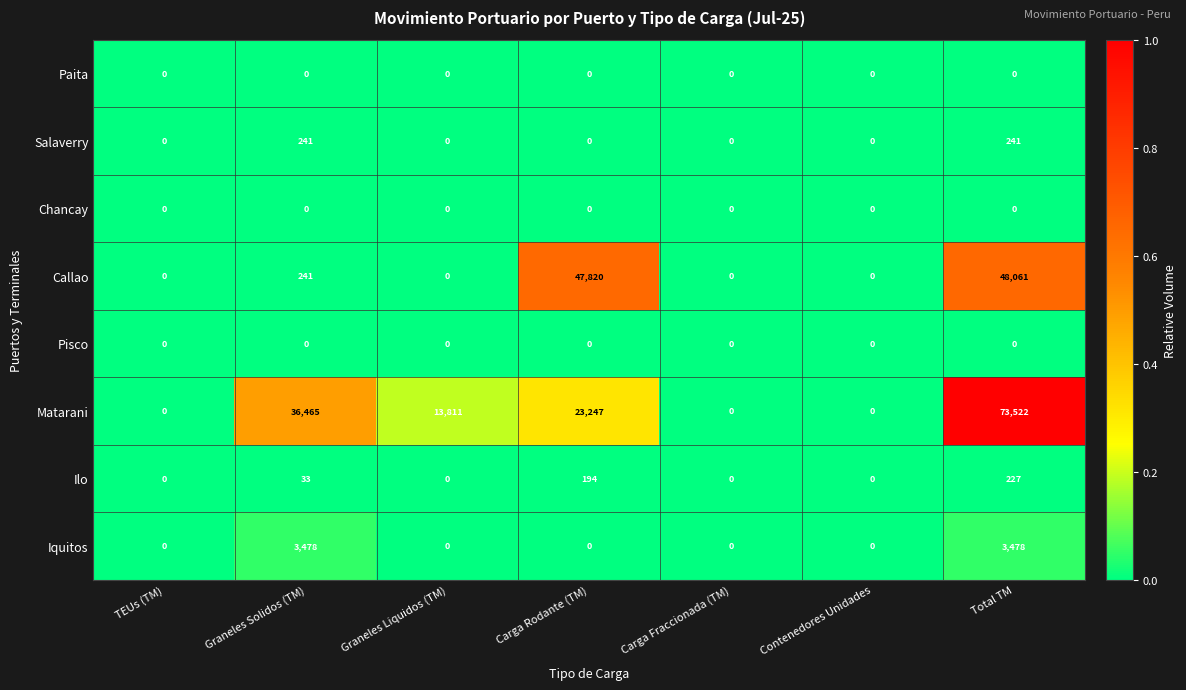

What is the maximum value for Ilo?

227